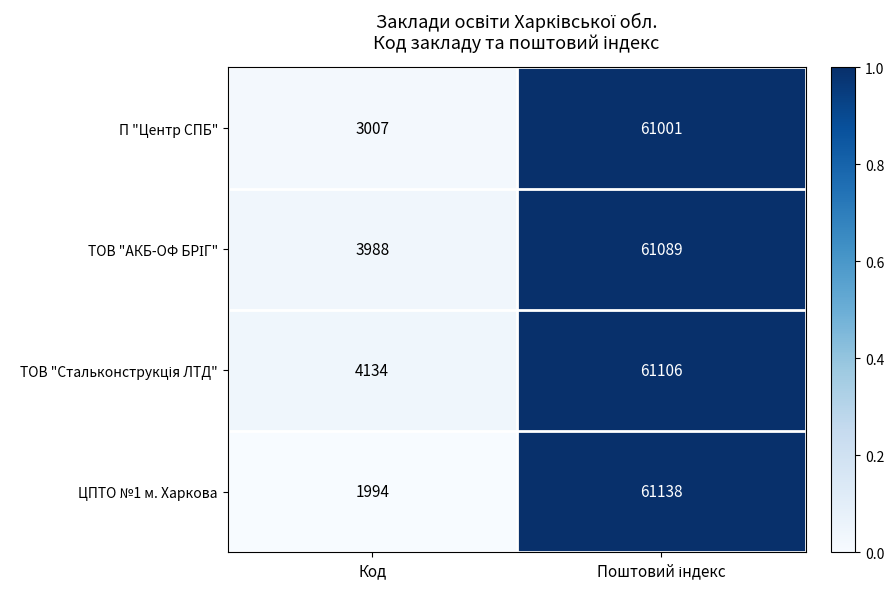

True or false: ЦПТО №1 м. Харкова has a value of 3336 at Код.

False